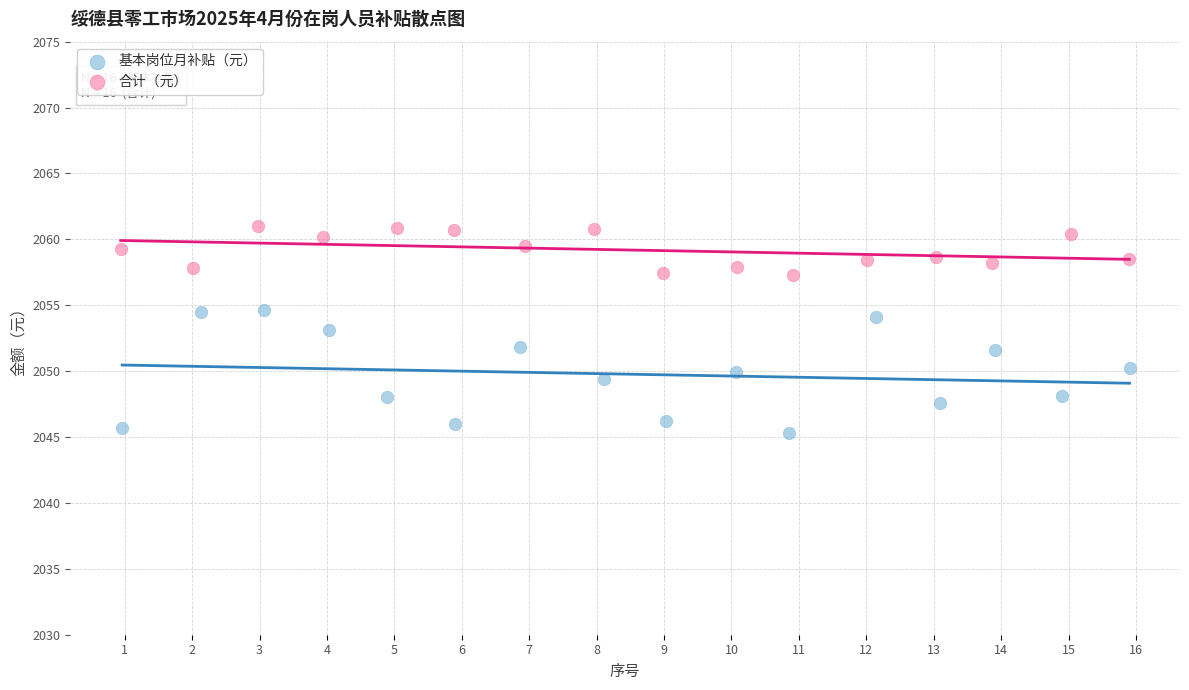

What are all the series names shown in the legend?

基本岗位月补贴（元）, 合计（元）